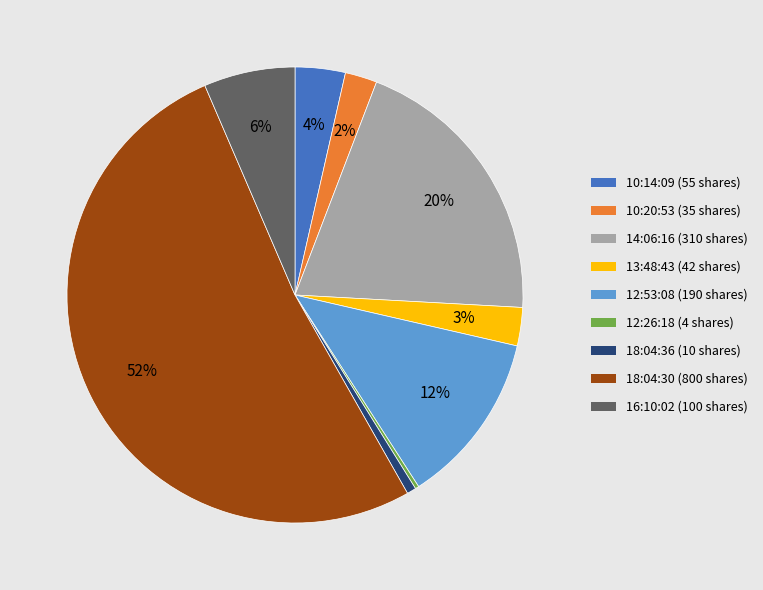

Is the sum of 16:10:02 and 18:04:30 greater than half?

Yes